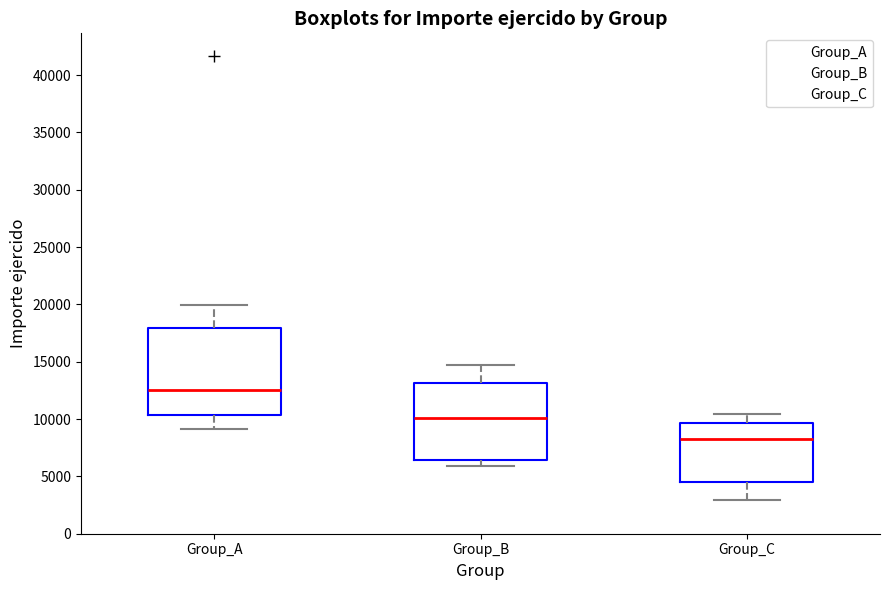

Comparing the boxes themselves (not the whiskers), which one is the tallest?

Group_A